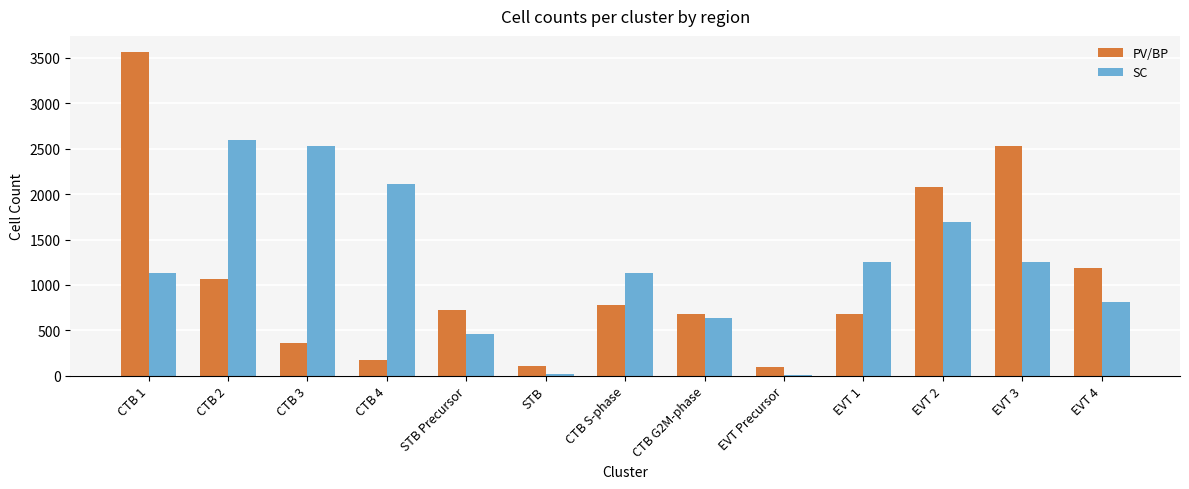

What is the total value across all series at EVT 4?

2003